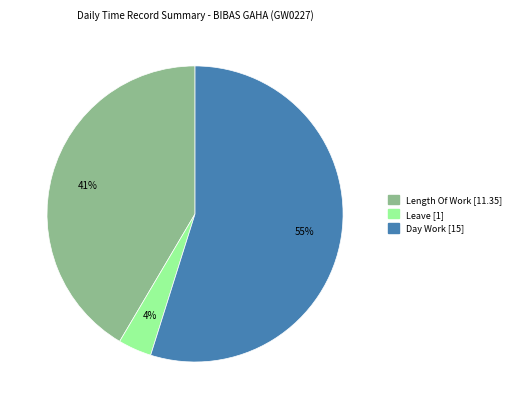

Is there a majority slice in this chart?

Yes